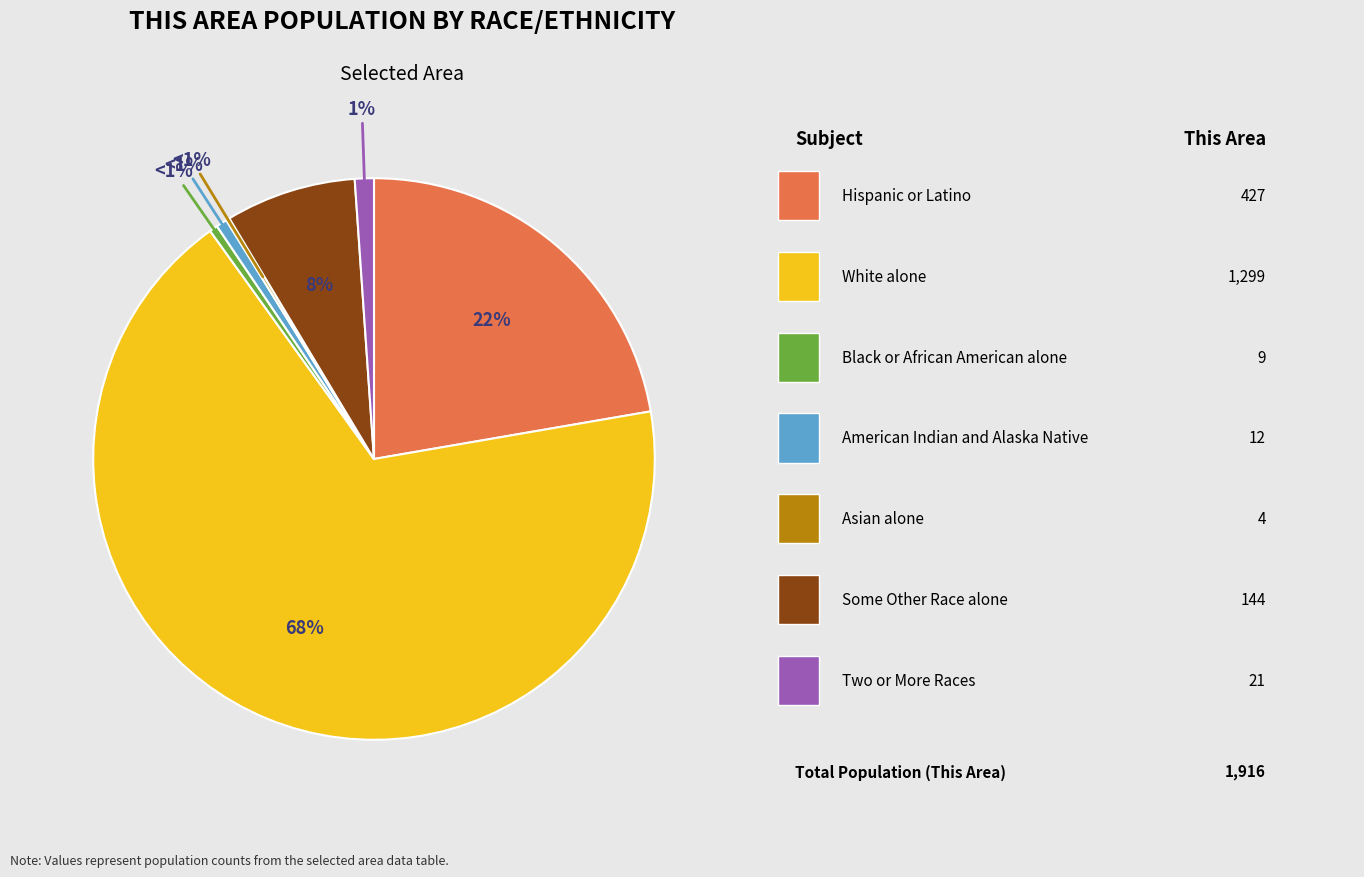

Between Black or African American alone and Some Other Race alone, which is larger?

Some Other Race alone